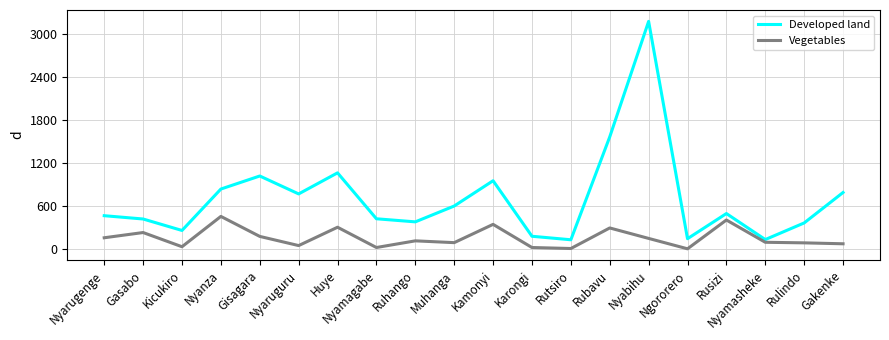

What is the total value across all series at Ngororero?

151